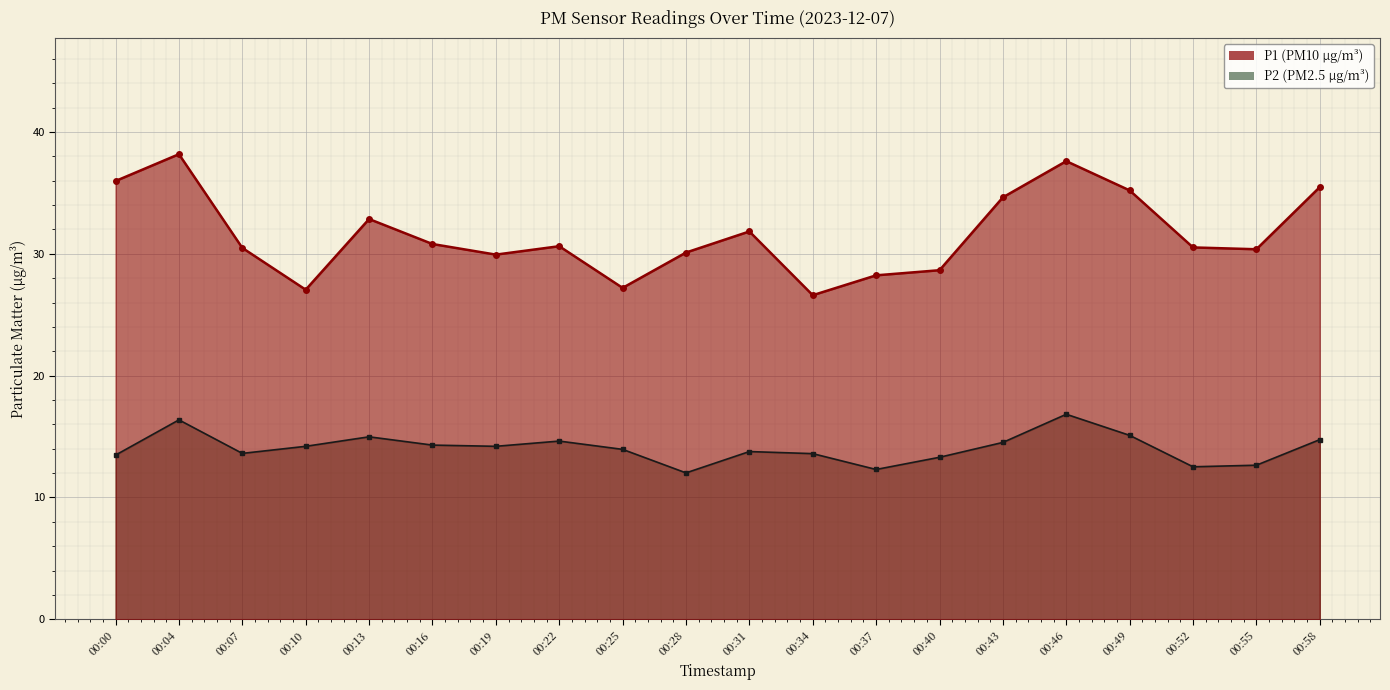

At 00:58, list the series in order from largest to smallest.

P1, P2